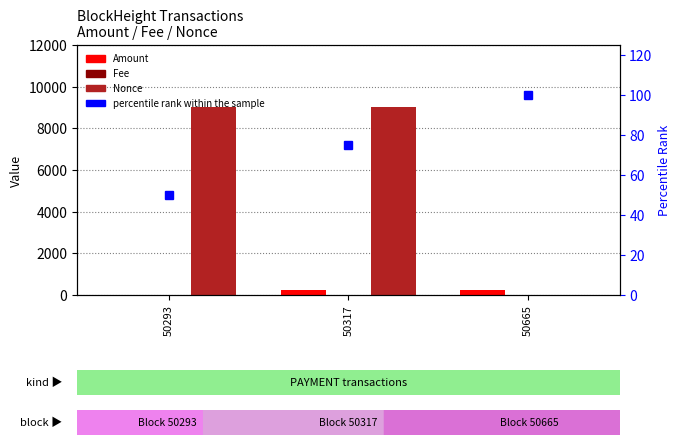

Where does the percentile rank within the sample series first go above 75?

50665